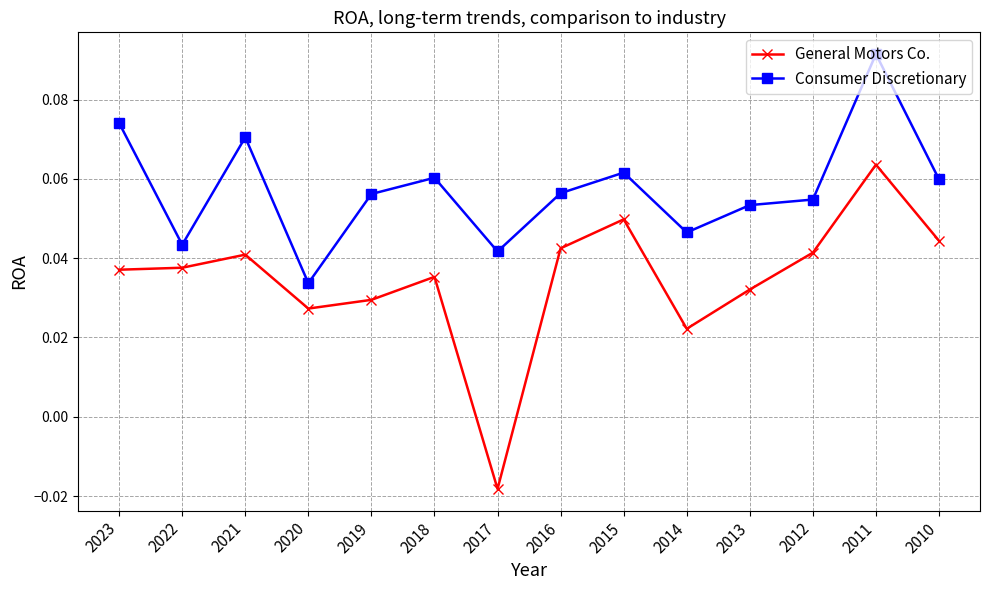

Rank the series by their maximum value, from highest to lowest.

Consumer Discretionary, General Motors Co.